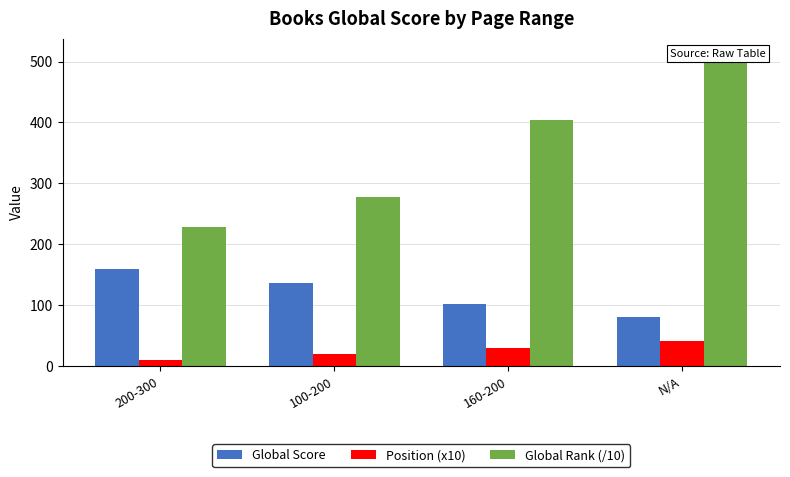

Which series has the widest spread of values?

Global Rank (/10)